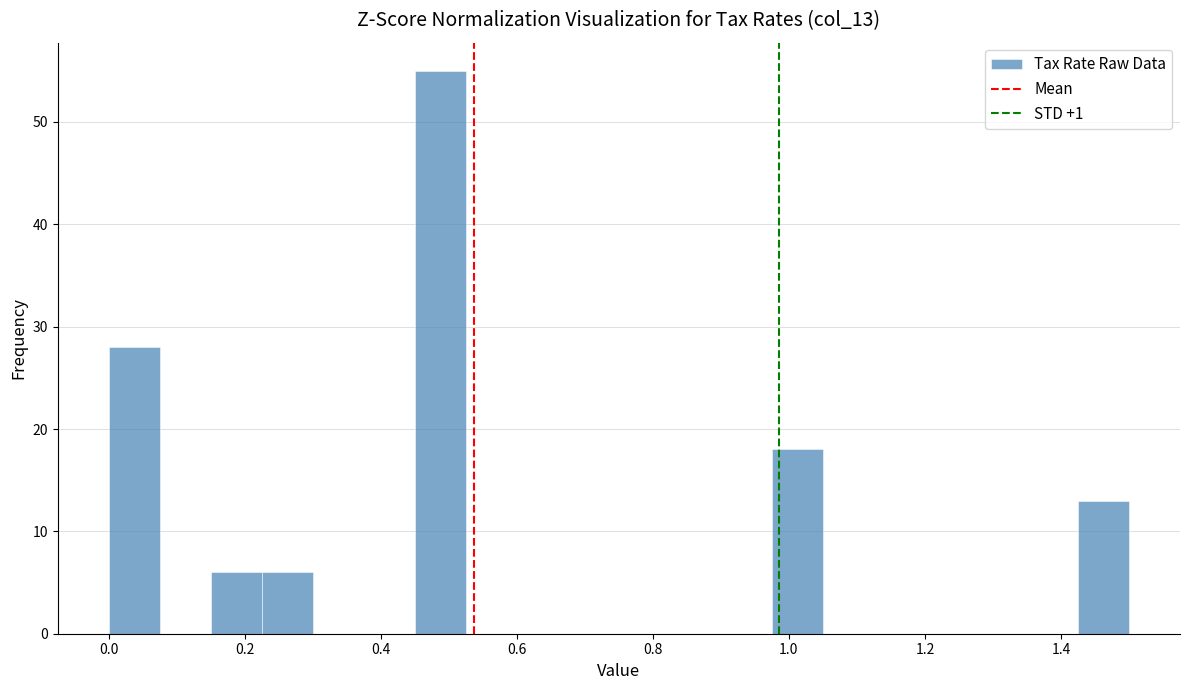

Around what value on the x-axis is the tallest bar? Give the approximate position of its centre, as read against the axis.

0.48